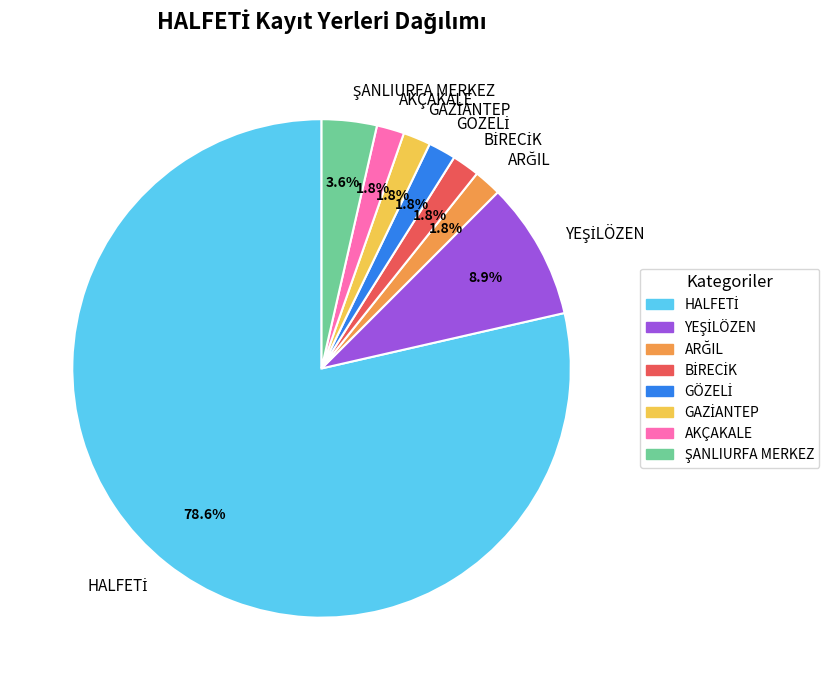

Is there a majority slice in this chart?

Yes